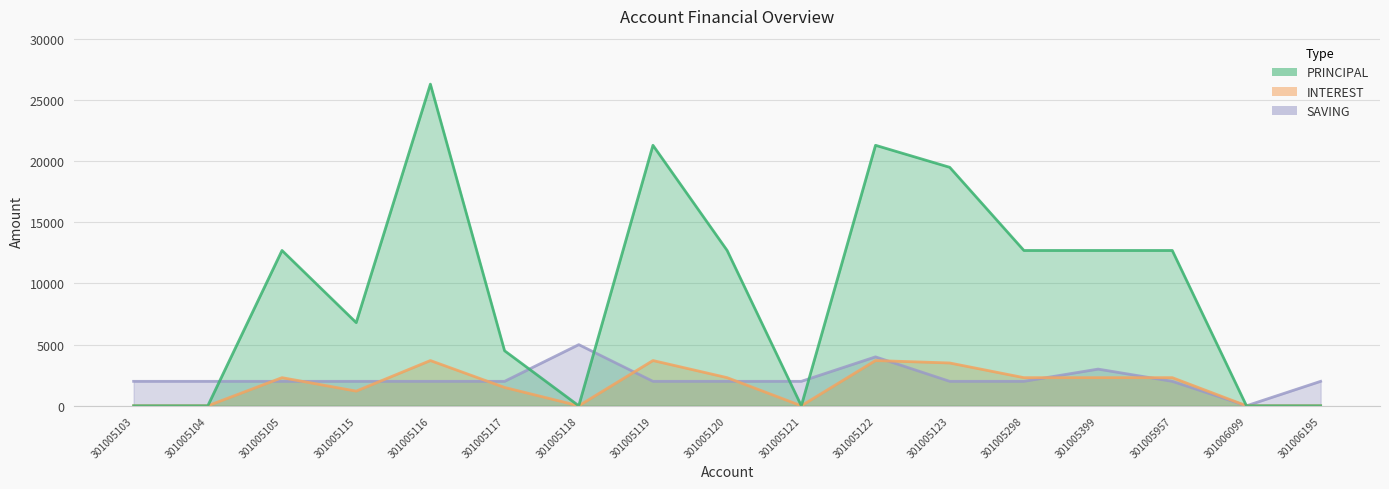

Where does the INTEREST series first go above 2300?

301005116